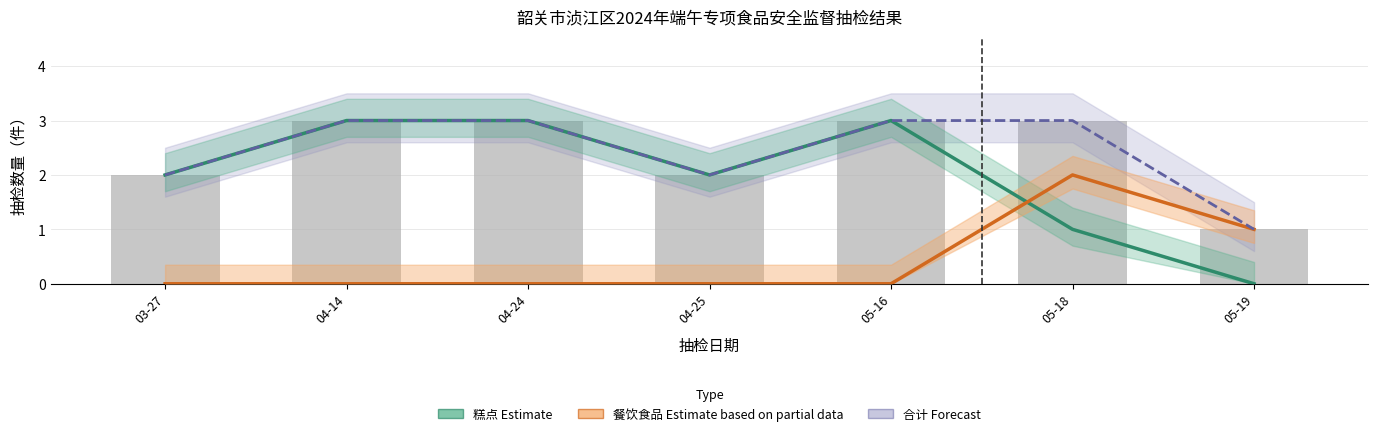

The value of 合计 (Forecast) at 05-18 is 2. True or false?

False